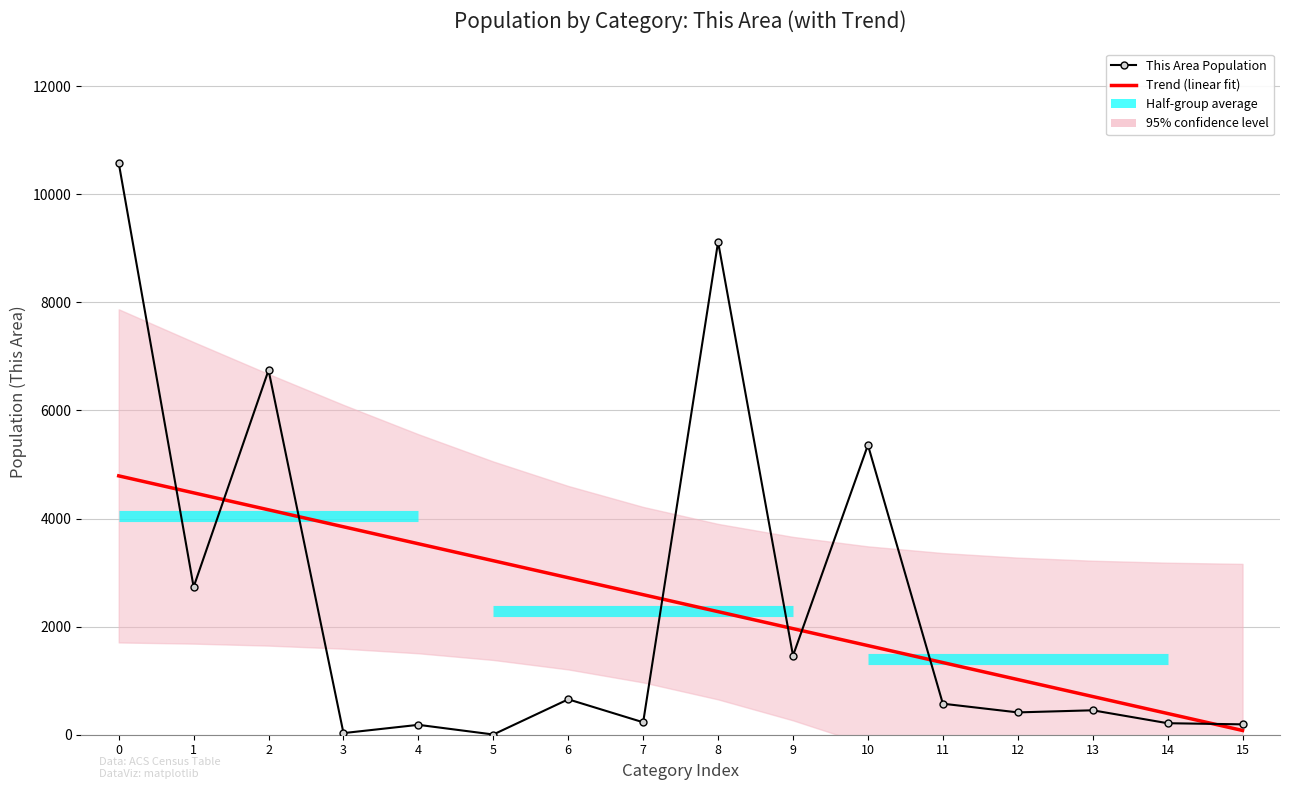

How many lines are shown in the chart?

2